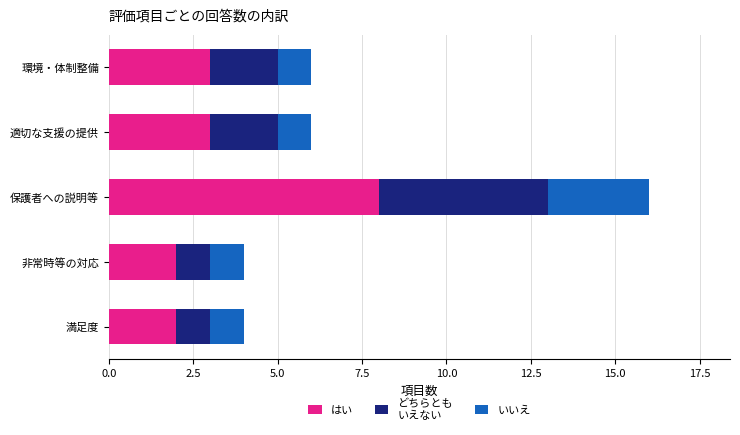

What is the total value across all series at 非常時等の対応?

4